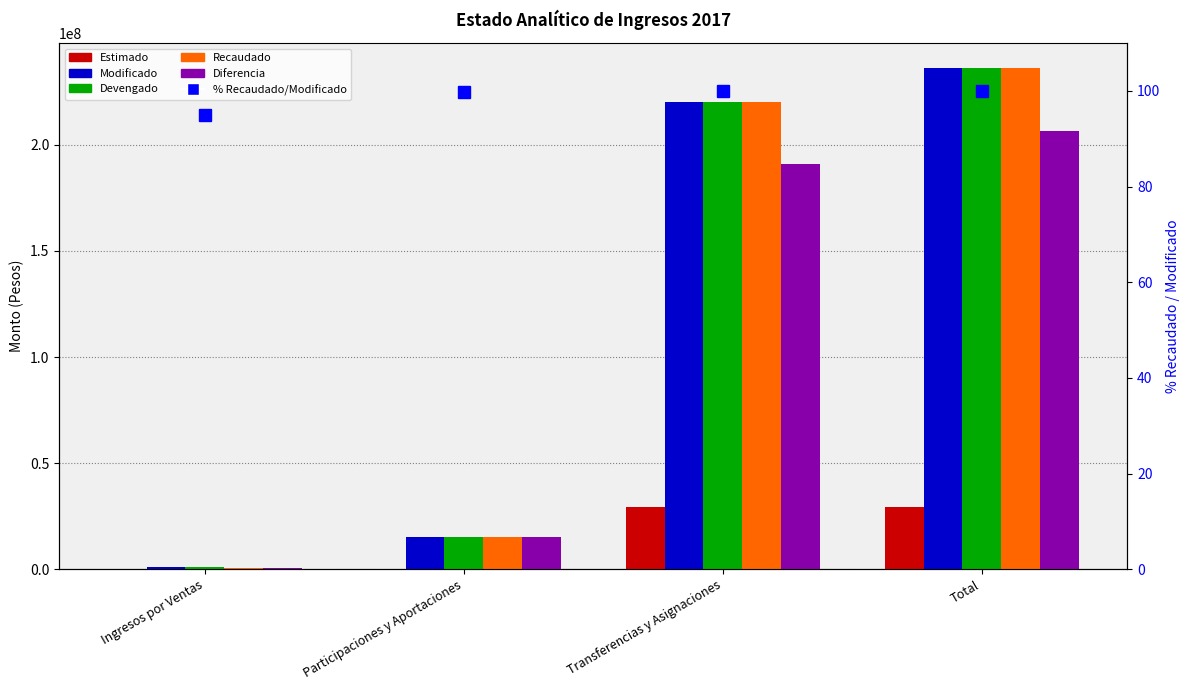

What is the label of the 4th bar from the right?

Ingresos por Ventas